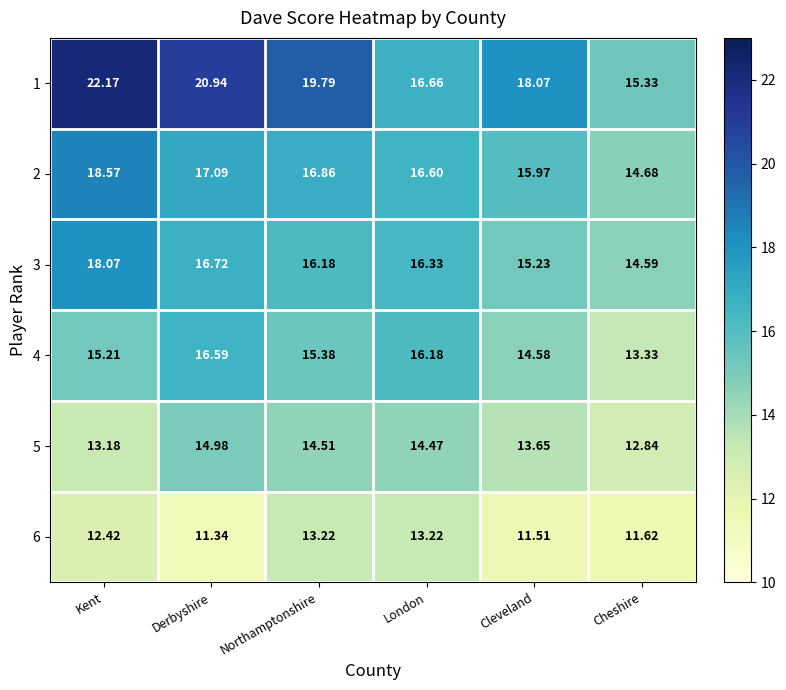

At which label does 3 reach its minimum?

Cheshire